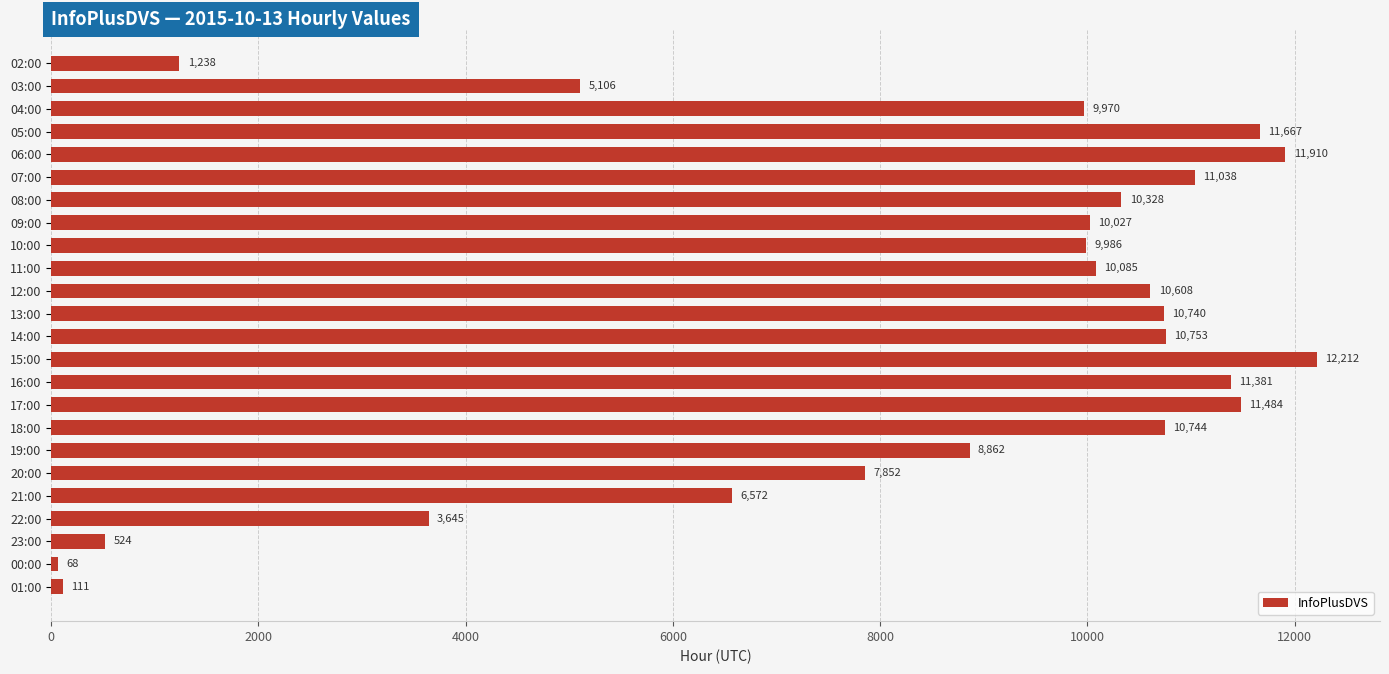

The value at 09:00 is 10027. True or false?

True